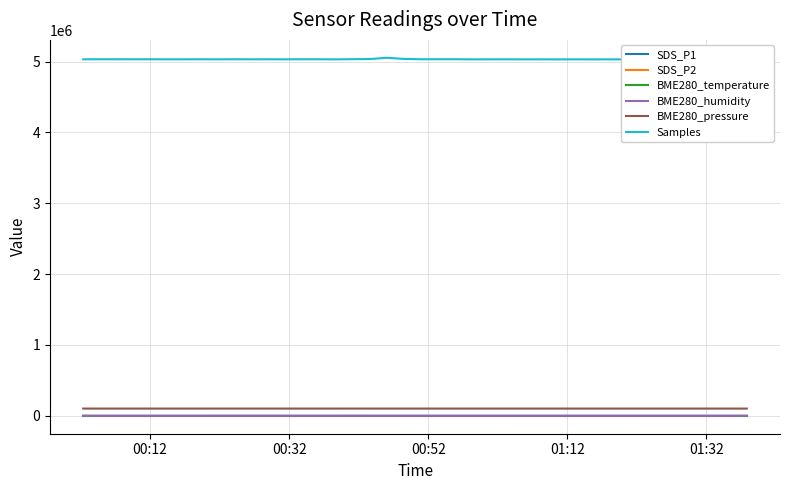

Which series has the largest total across all categories?

Samples